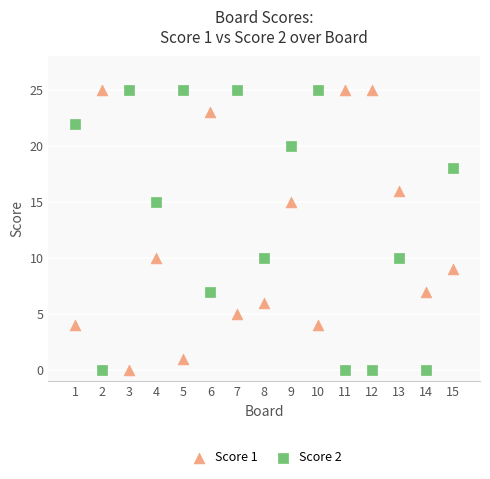

What is the X range (max minus min) for the scatter plot?

14